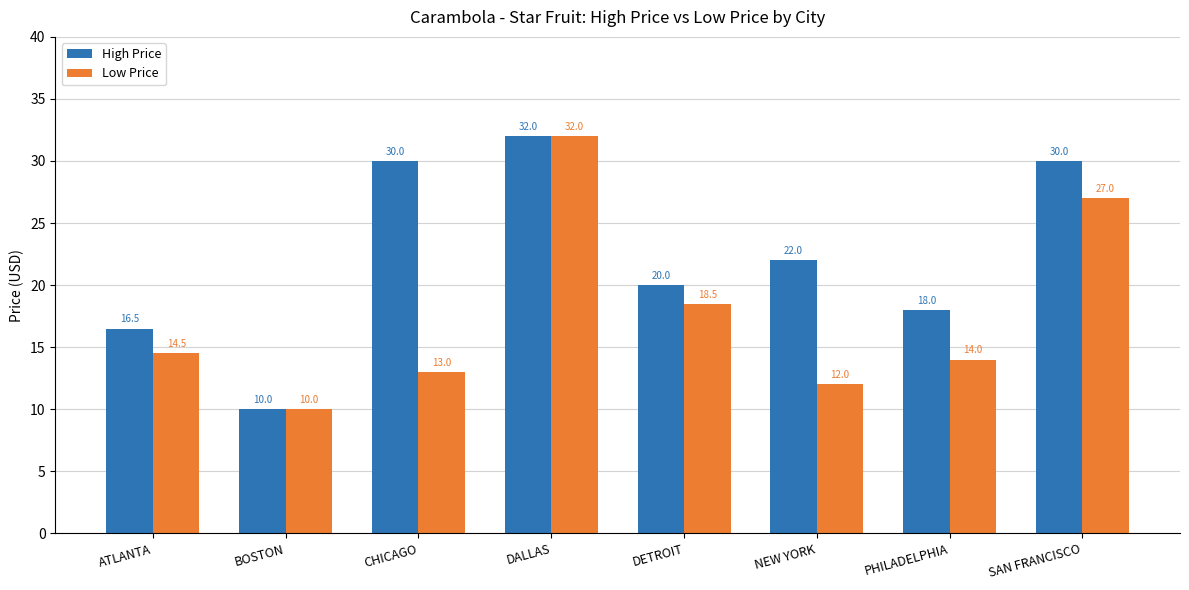

Reading left to right, transcribe all the data shown in this chart.

High Price: ATLANTA=16.5	BOSTON=10.0	CHICAGO=30.0	DALLAS=32.0	DETROIT=20.0	NEW YORK=22.0	PHILADELPHIA=18.0	SAN FRANCISCO=30.0
Low Price: ATLANTA=14.5	BOSTON=10.0	CHICAGO=13.0	DALLAS=32.0	DETROIT=18.5	NEW YORK=12.0	PHILADELPHIA=14.0	SAN FRANCISCO=27.0